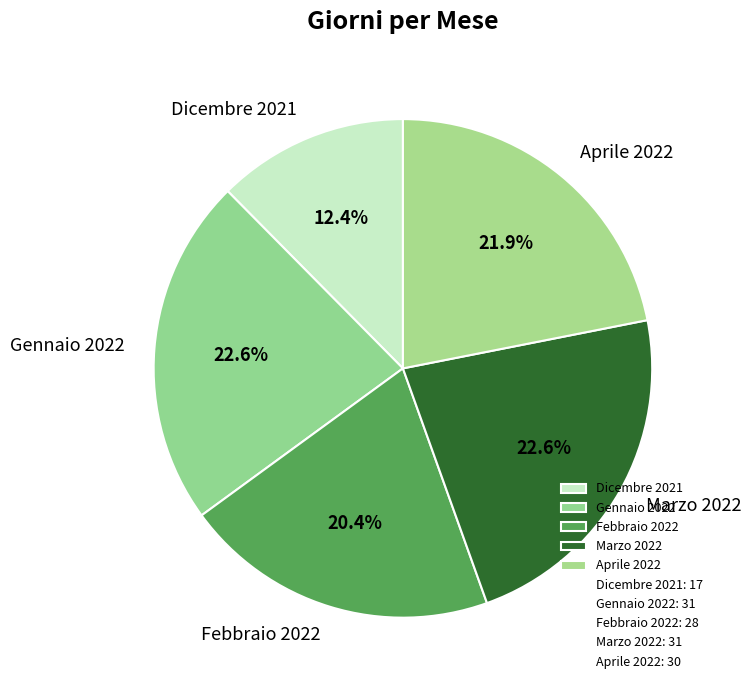

Is there any slice that represents more than half of the pie?

No